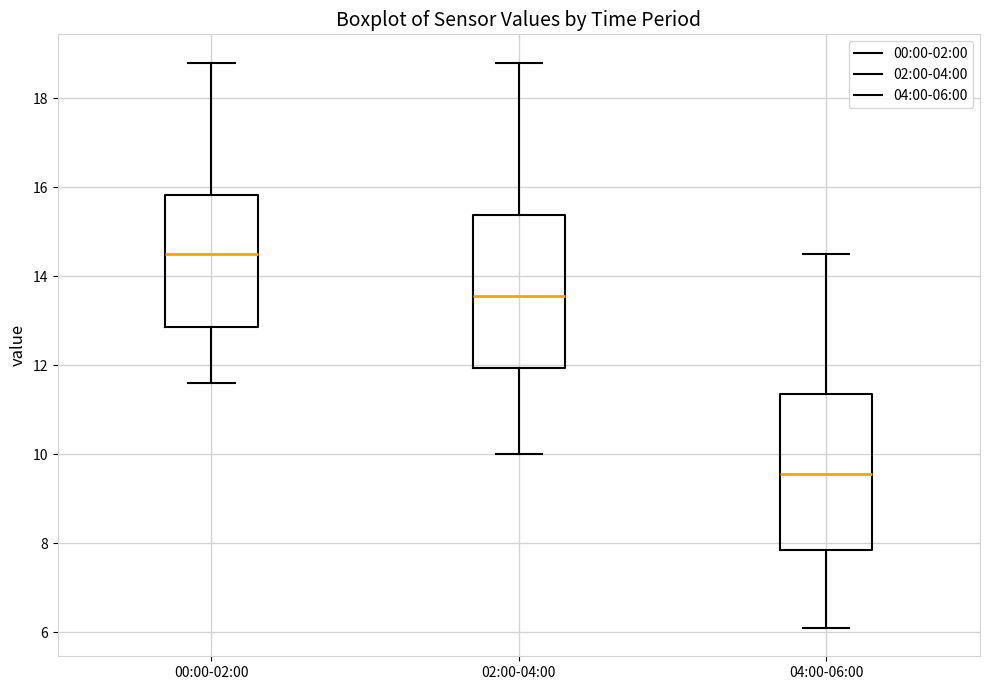

Which box has the highest median line?

00:00-02:00